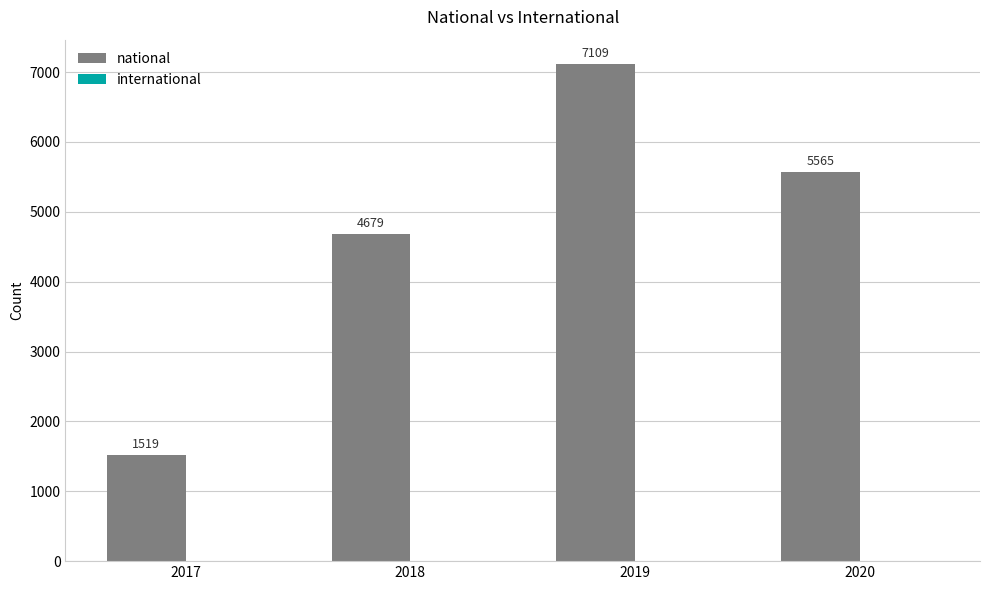

How many data points does each series have?

4